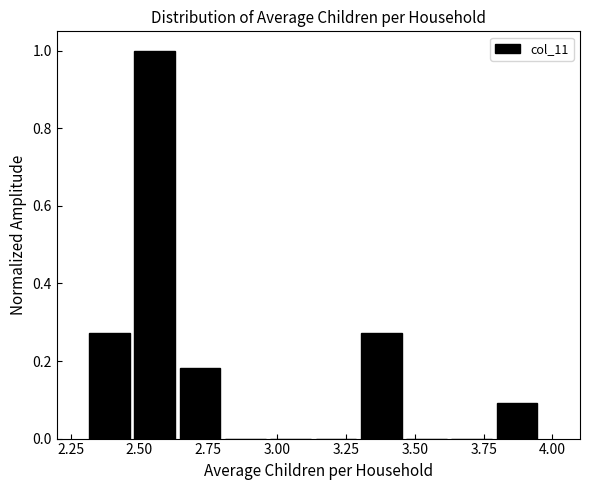

Around what value on the x-axis is the tallest bar? Give the approximate position of its centre, as read against the axis.

2.55